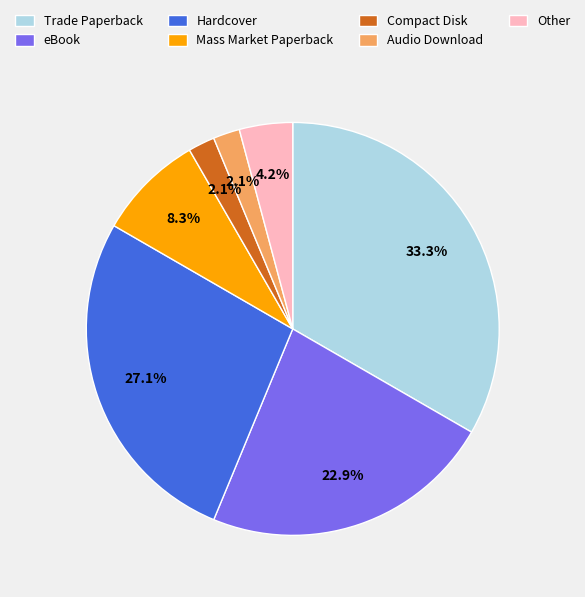

Do Mass Market Paperback and Trade Paperback together represent more than half of the pie?

No